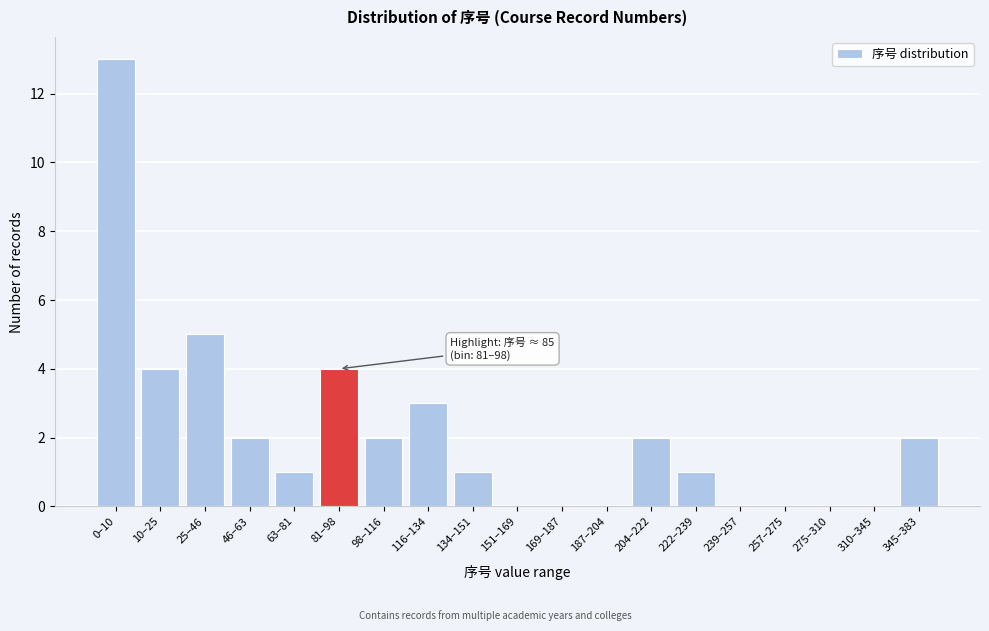

Reading left to right, extract all data points from this chart.

0–10=13	10–25=4	25–46=5	46–63=2	63–81=1	81–98=4	98–116=2	116–134=3	134–151=1	151–169=0	169–187=0	187–204=0	204–222=2	222–239=1	239–257=0	257–275=0	275–310=0	310–345=0	345–383=2